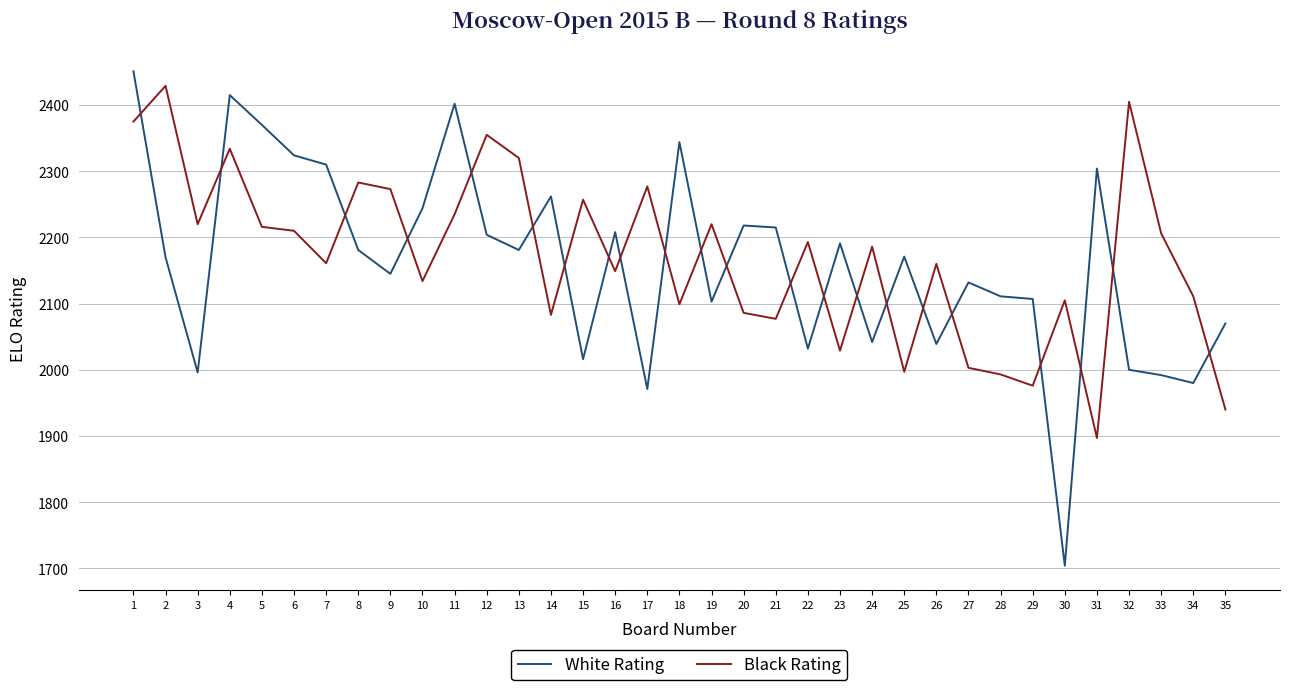

What is the spread (max minus min) of values at 21?

138